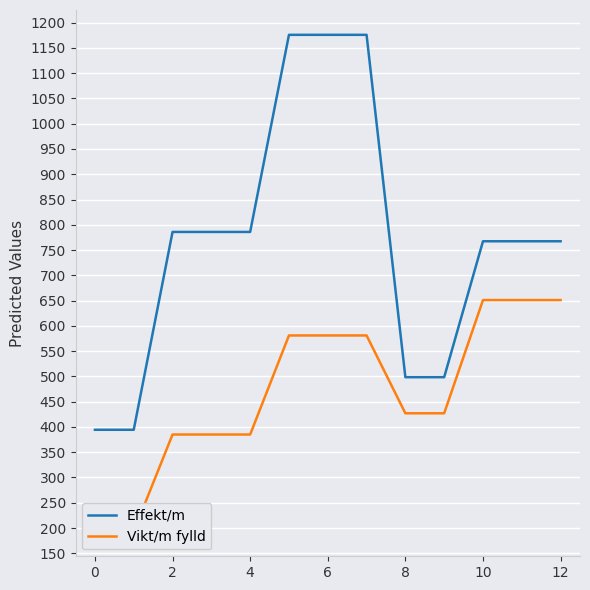

What is the lowest value of the Effekt/m series?

394.4